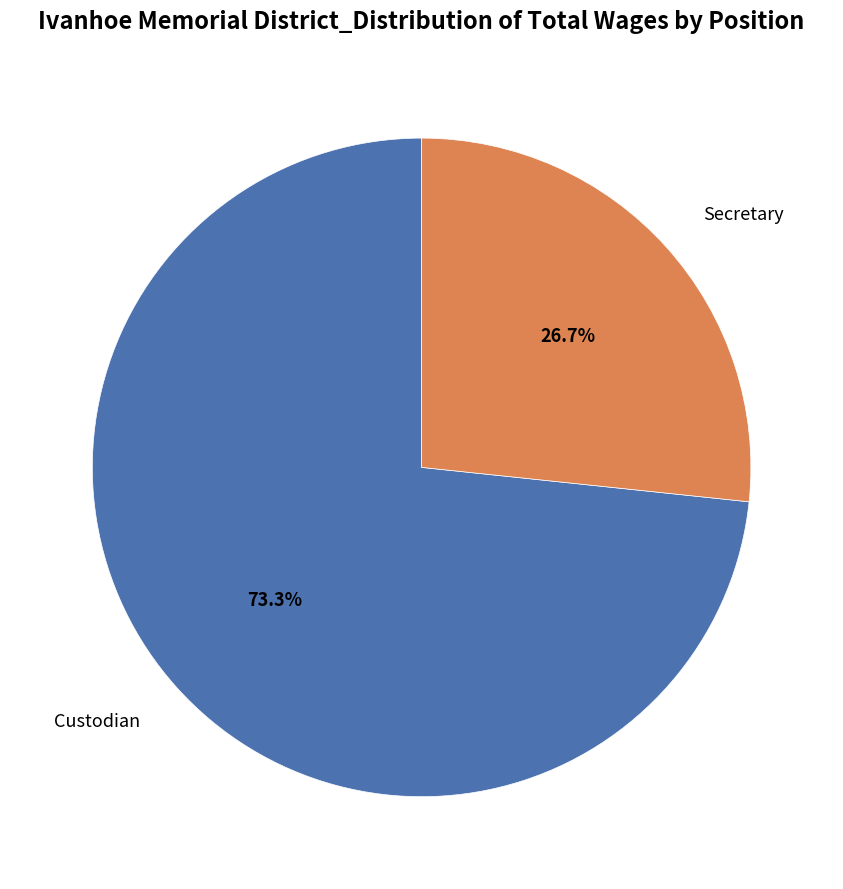

Is there a majority slice in this chart?

Yes